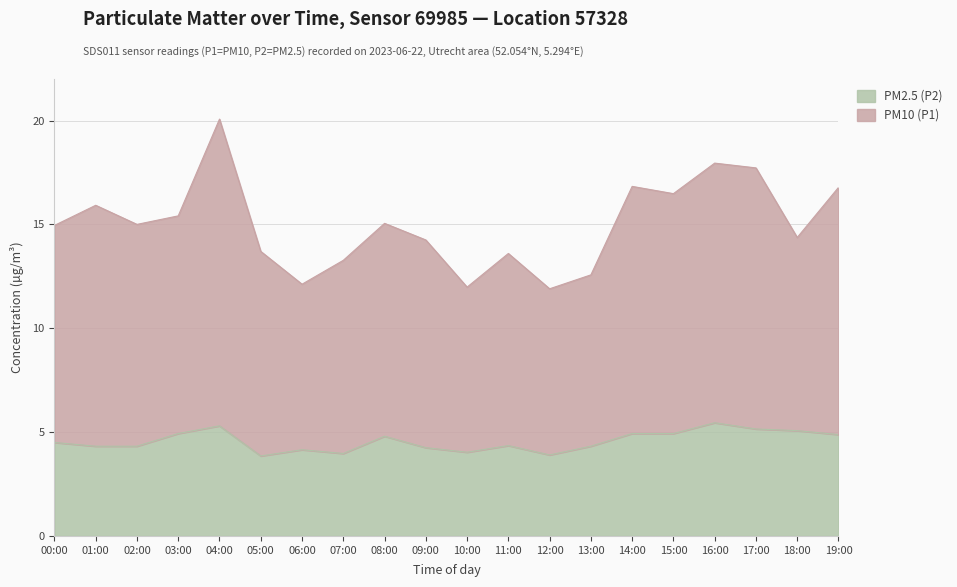

Rank the series by their maximum value, from highest to lowest.

PM10 (P1), PM2.5 (P2)